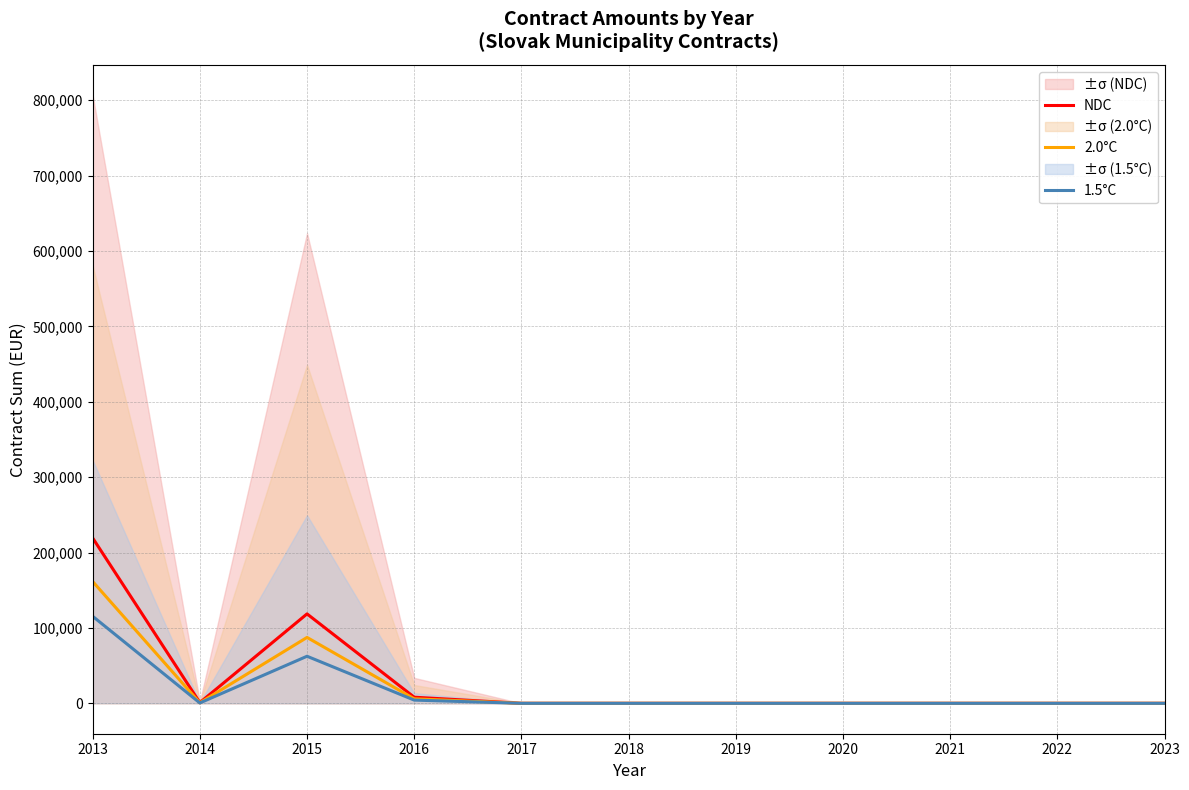

What is the difference between the maximum and second lowest values in the NDC series?

219330.6